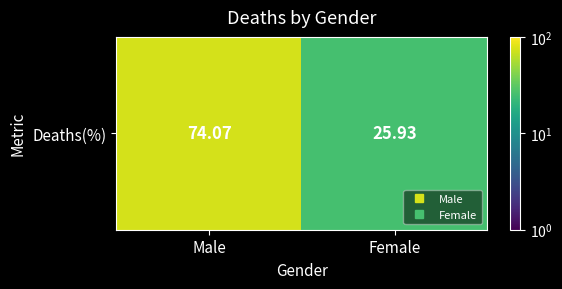

At which label does the data first exceed 74?

Male